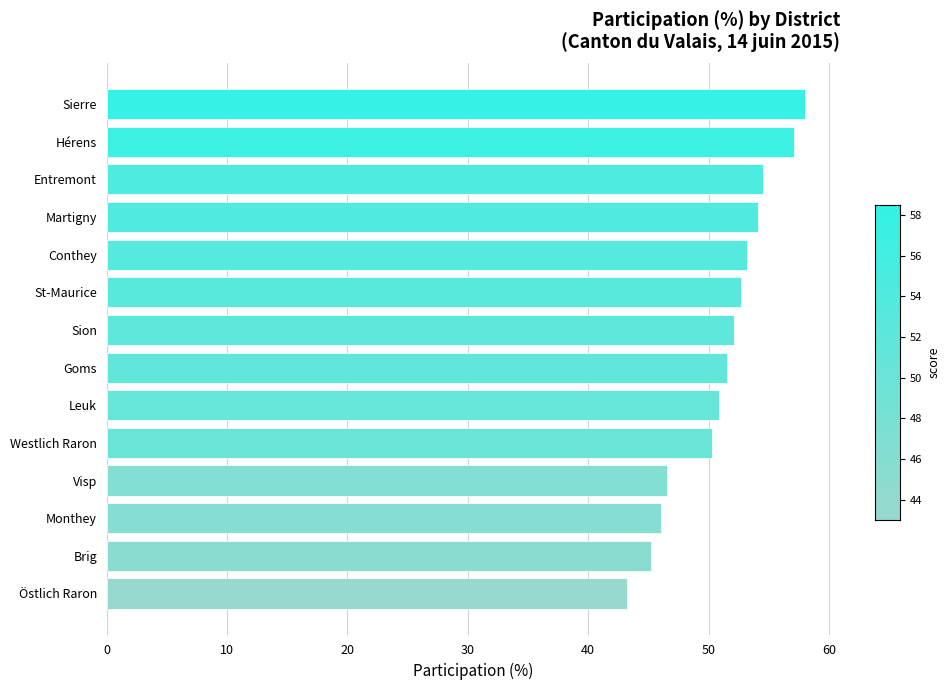

Is it true that the value at Conthey is 72.7?

False